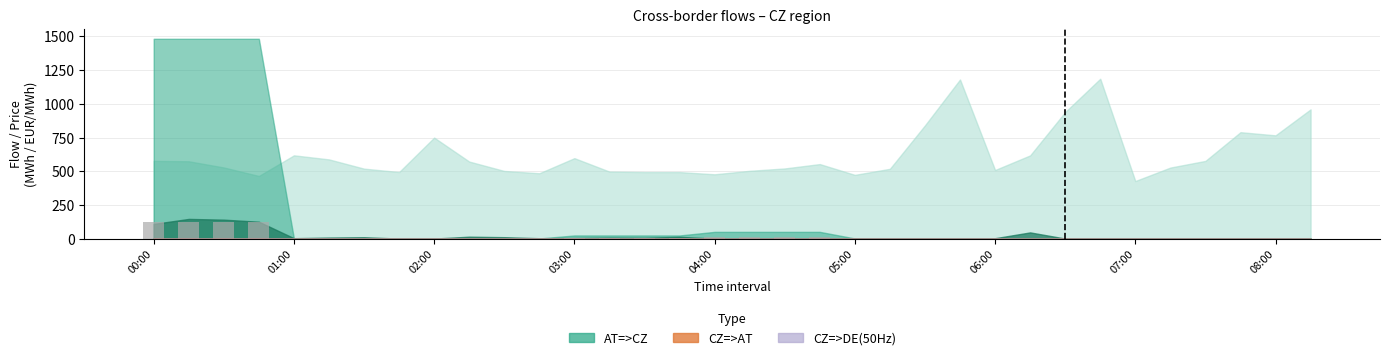

What is the sum of all values?

575.6